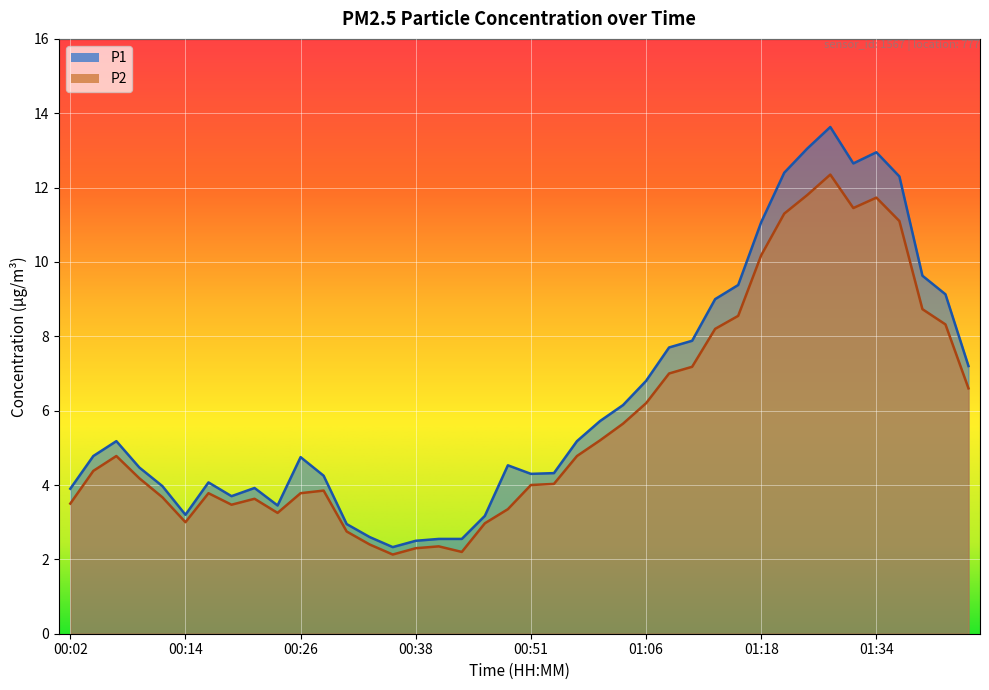

At which category does P2 reach its first local peak?

00:06